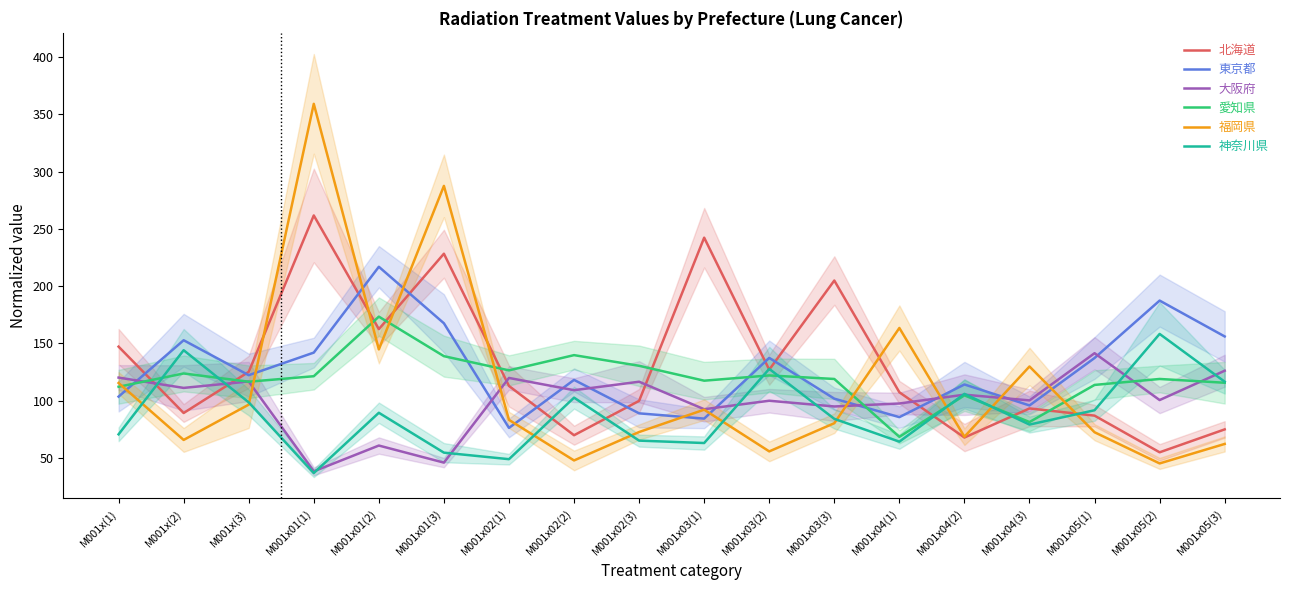

The value of 神奈川県 at M001x04(1) is 64.3. True or false?

True